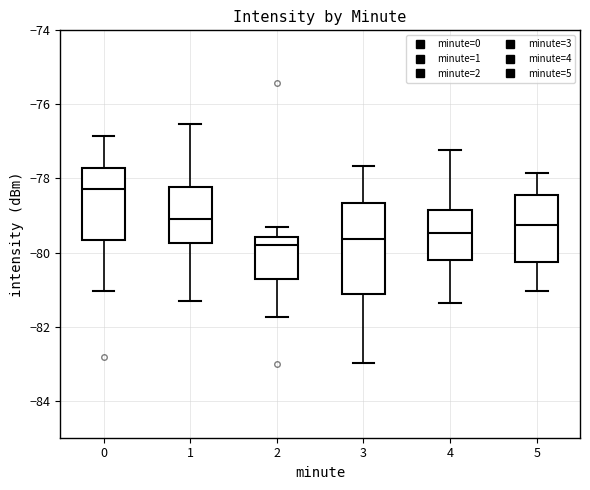

Reading left to right, transcribe this box plot: for each box, give where its median line is, the range the box spans, and where its two whiskers end, as read against the y-axis. The values are not printed on the chart, so give them approximately, as read against the axis.

0: median -78.2, box -79.6 to -77.8, whiskers -81.0 to -76.8
1: median -79.0, box -79.8 to -78.2, whiskers -81.4 to -76.6
2: median -79.8, box -80.8 to -79.6, whiskers -81.8 to -79.2
3: median -79.6, box -81.2 to -78.6, whiskers -83.0 to -77.6
4: median -79.4, box -80.2 to -78.8, whiskers -81.4 to -77.2
5: median -79.2, box -80.2 to -78.4, whiskers -81.0 to -77.8